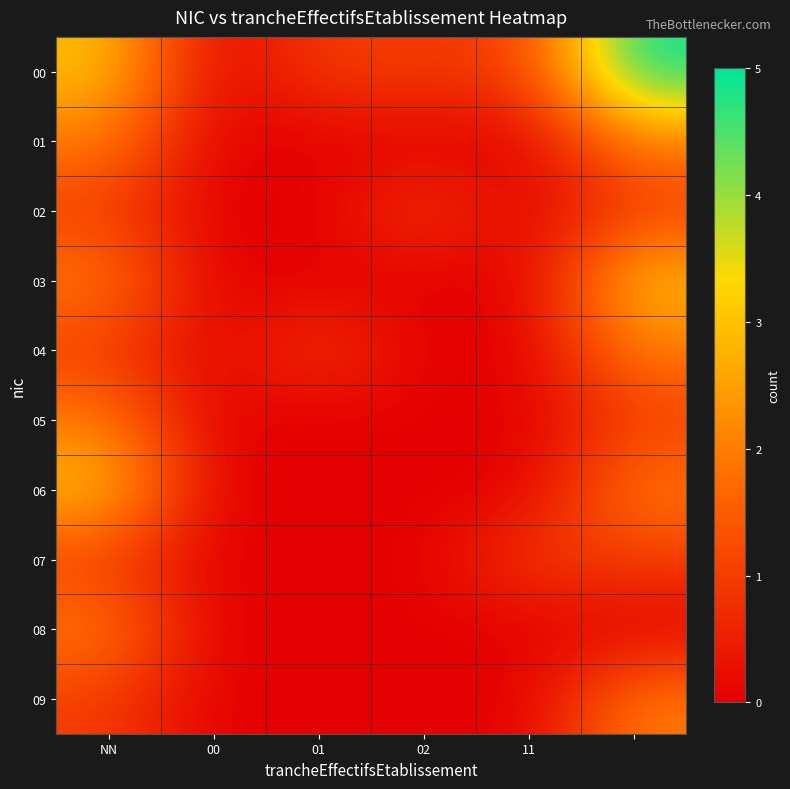

Which series has the largest total across all categories?

00